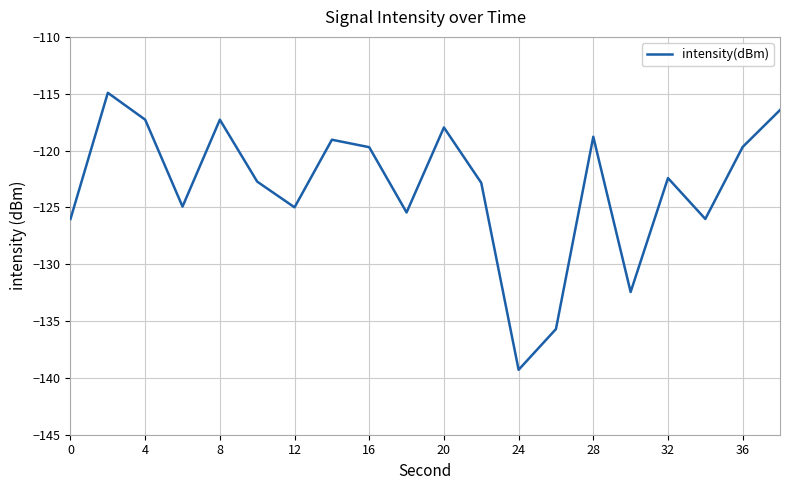

What is the minimum value shown in the chart?

-139.3